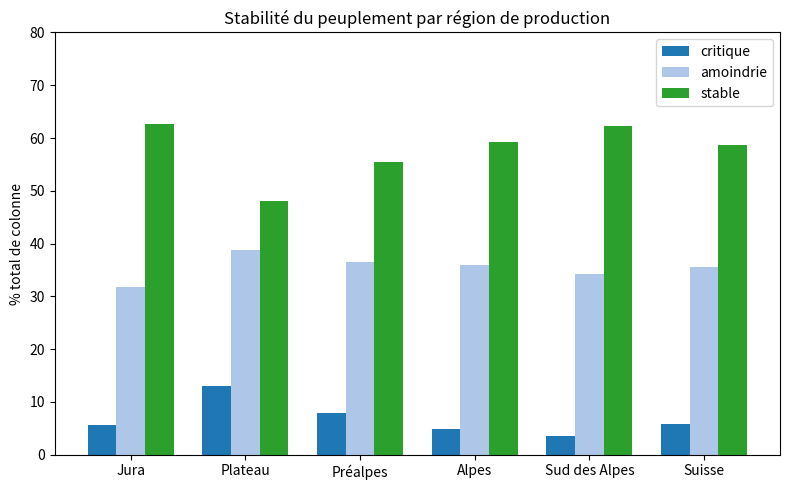

Rank the series by their maximum value, from lowest to highest.

critique, amoindrie, stable